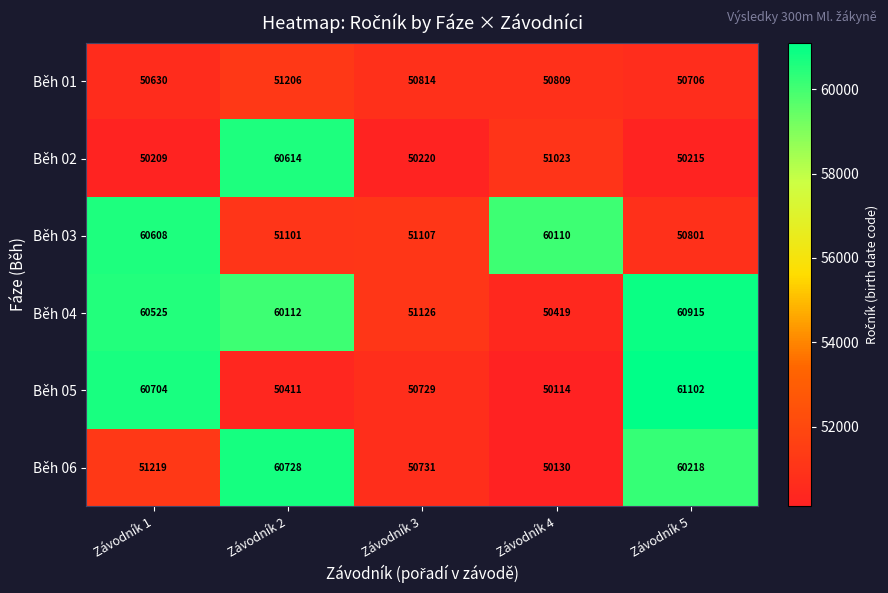

What is the average value of the Běh 02 series?

52456